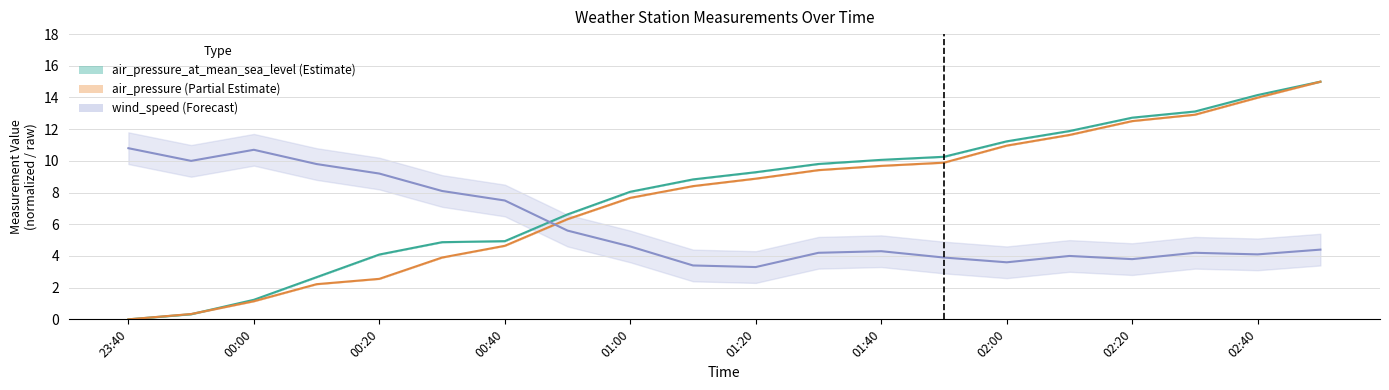

How many values in the wind_speed series are below 4?

5